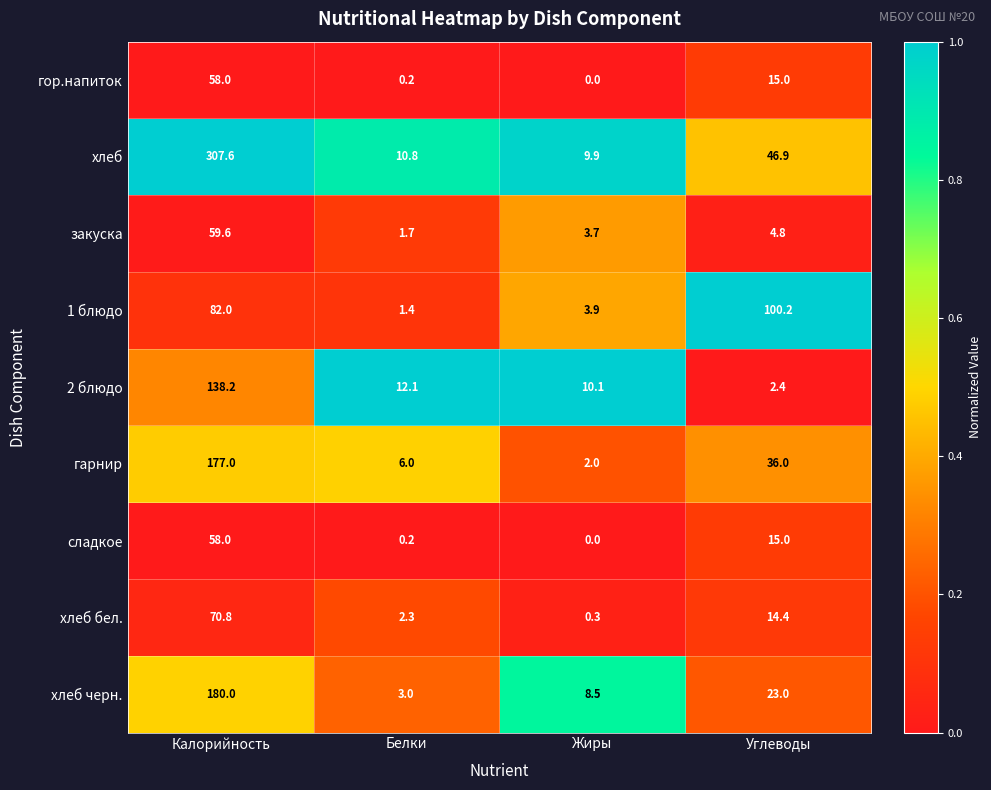

What is the difference between the highest and lowest values at Углеводы?

97.8